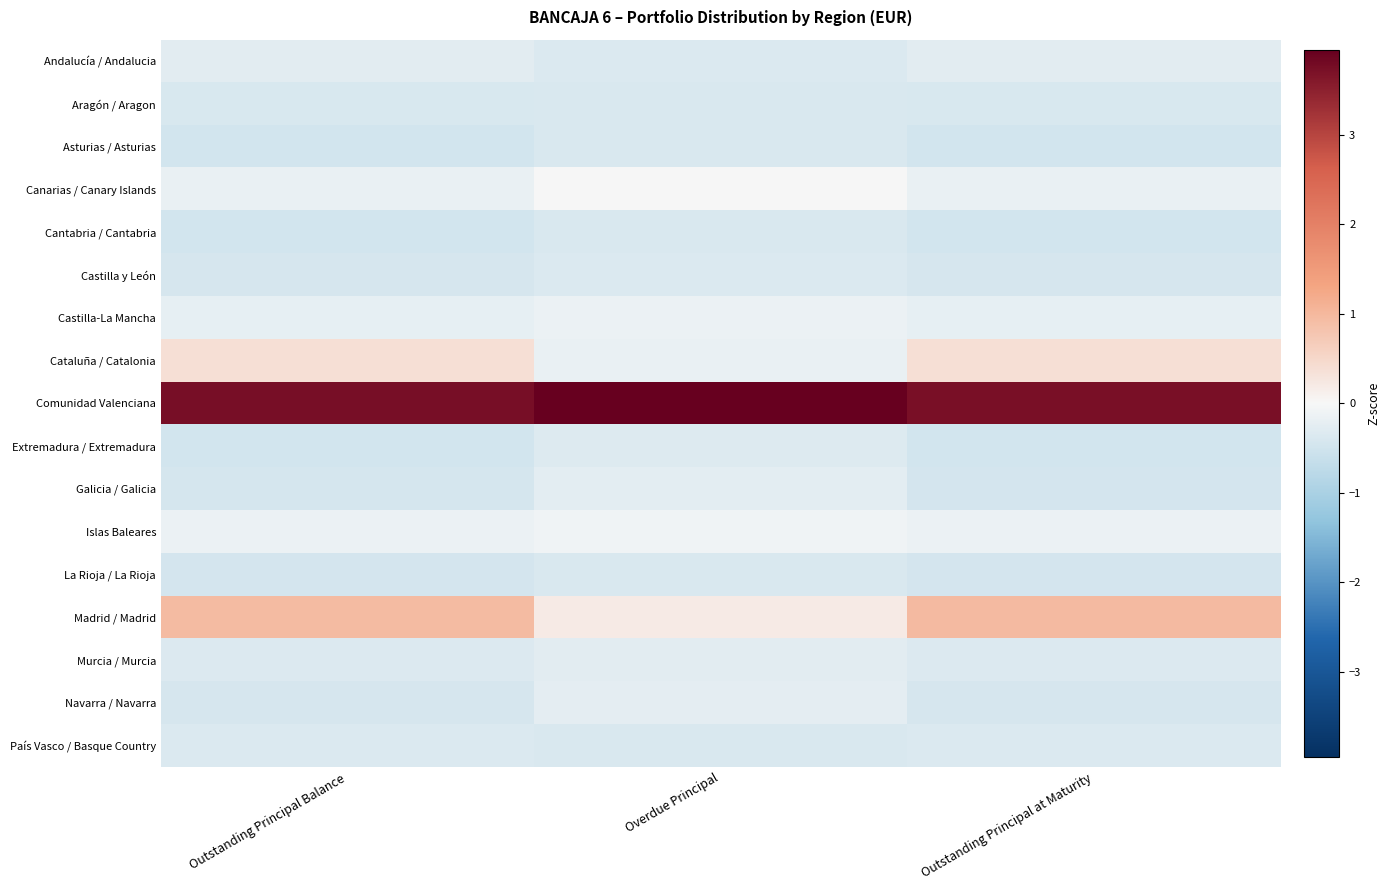

Which series has the largest total across all categories?

Comunidad Valenciana